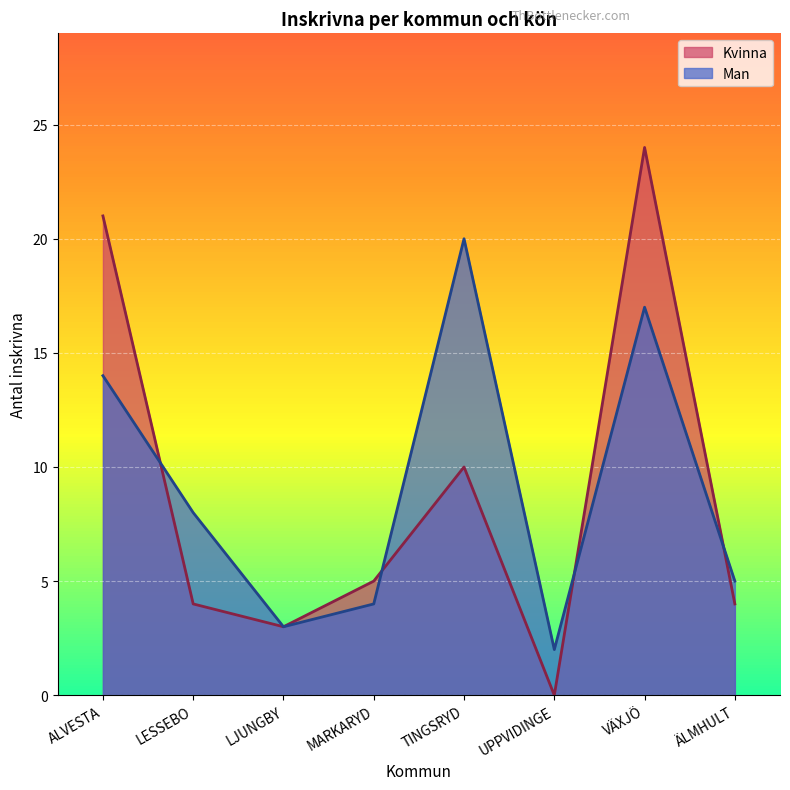

Which series has the widest spread of values?

Kvinna